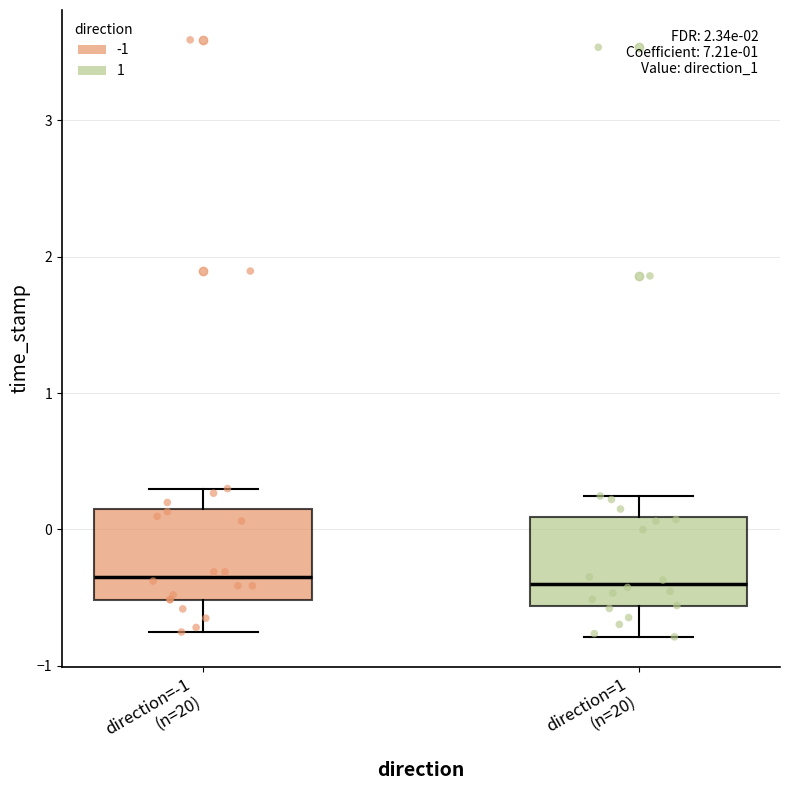

Reading left to right, transcribe this box plot: for each box, give where its median line is, the range the box spans, and where its two whiskers end, as read against the y-axis. The values are not printed on the chart, so give them approximately, as read against the axis.

direction=-1 (n=20): median -0.3, box -0.5 to 0.1, whiskers -0.8 to 0.3
direction=1 (n=20): median -0.4, box -0.6 to 0.1, whiskers -0.8 to 0.2